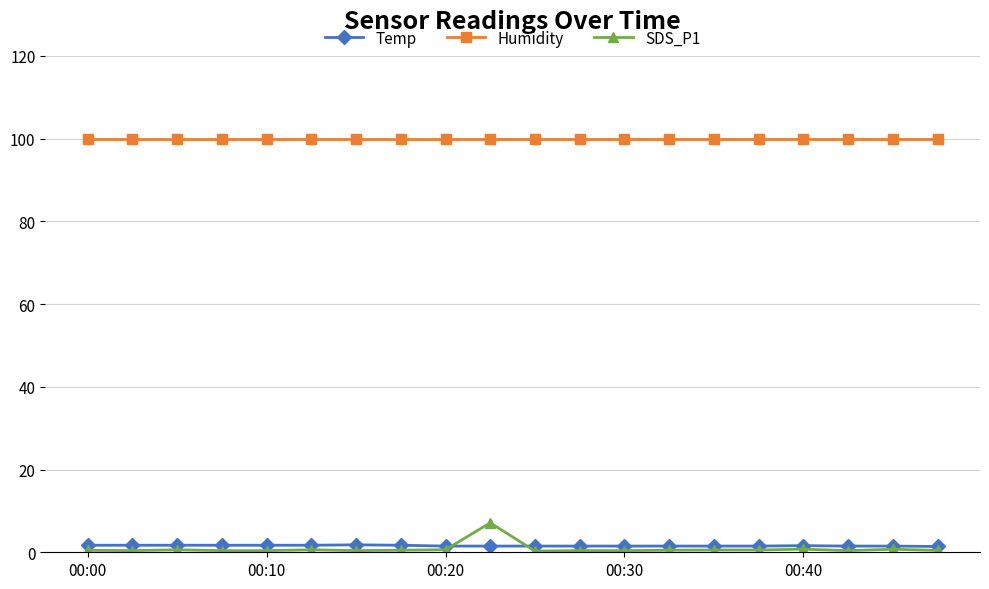

List the series in order of their peak value, highest first.

Humidity, SDS_P1, Temp